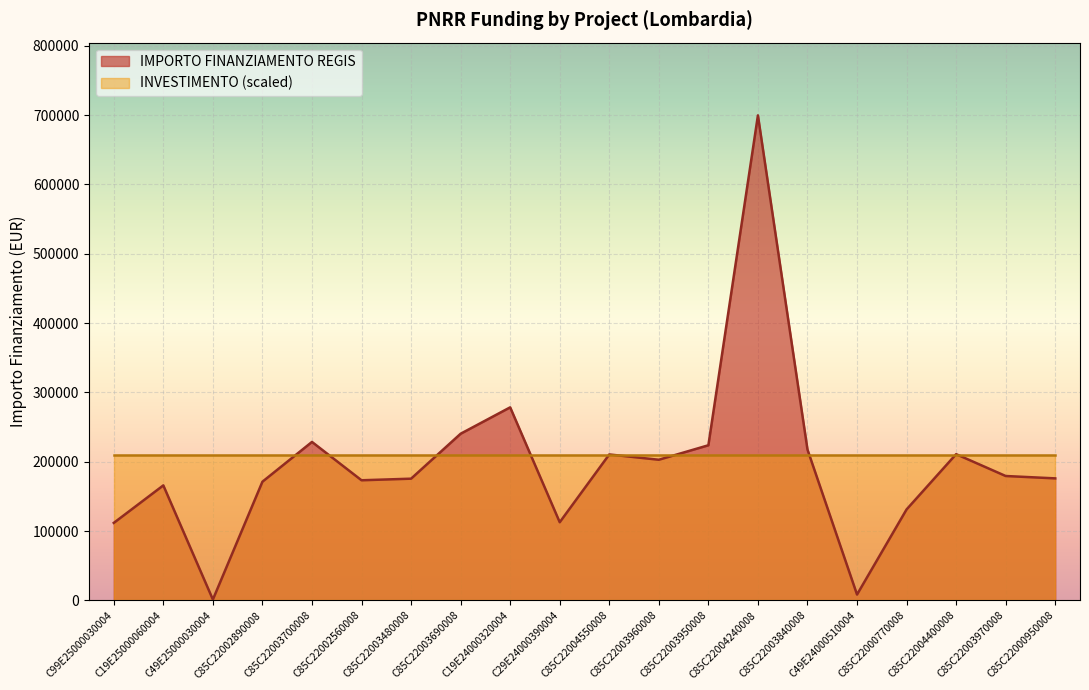

Read the value at C85C22003700008.

228592.8